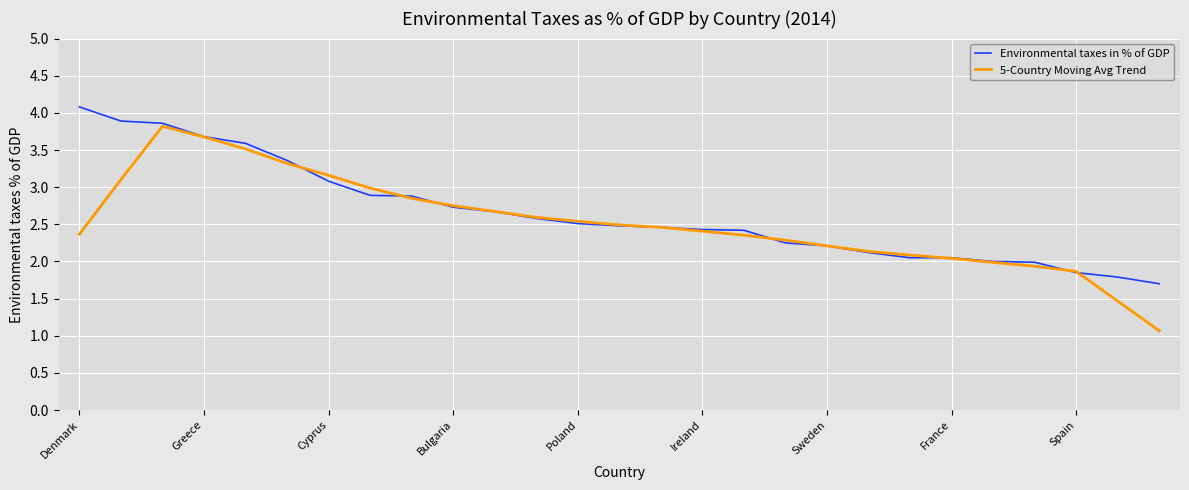

What is the lowest value of the 5-Country Moving Avg Trend series?

1.1